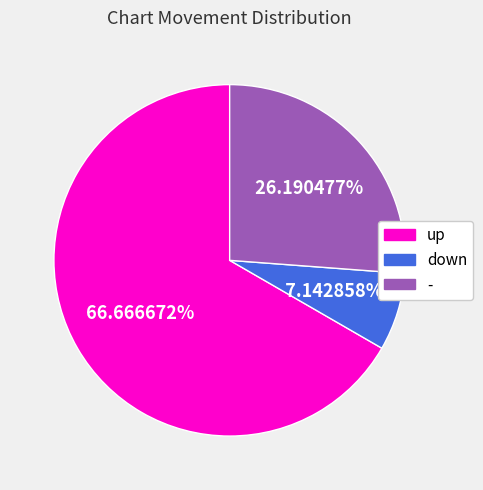

Is there any slice that represents more than half of the pie?

Yes